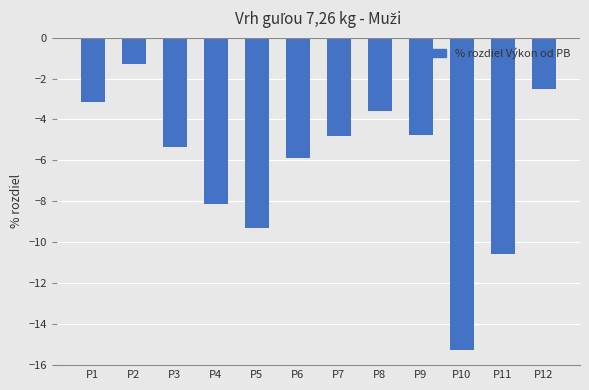

How many distinct data groups are displayed?

1